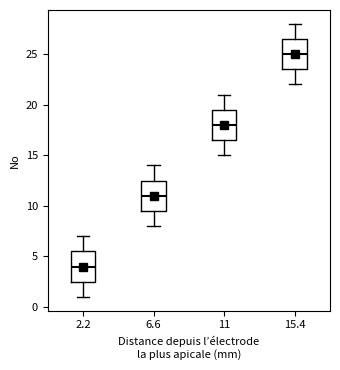

Which box's median line is the lowest?

2.2